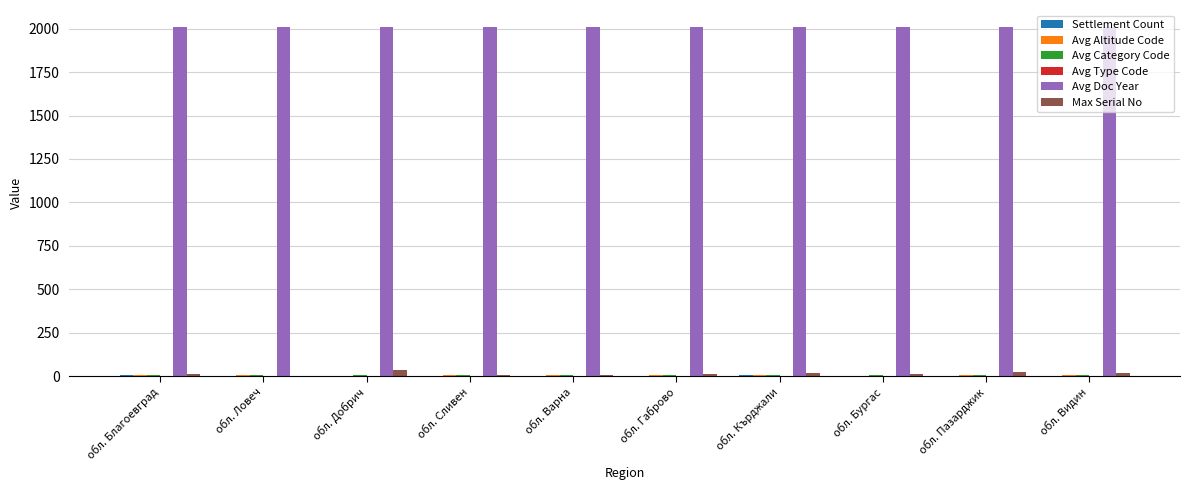

The Avg Doc Year series shows 2007 at обл. Добрич. True or false?

True